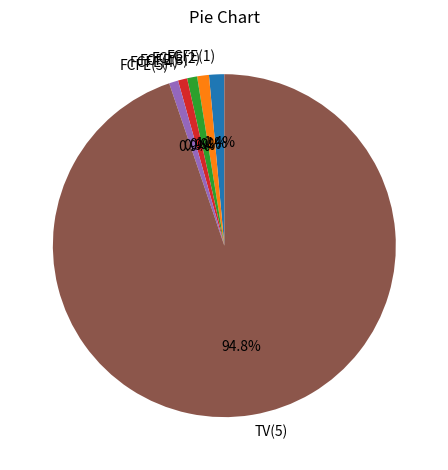

True or false: TV(5) accounts for 95% of the total.

True